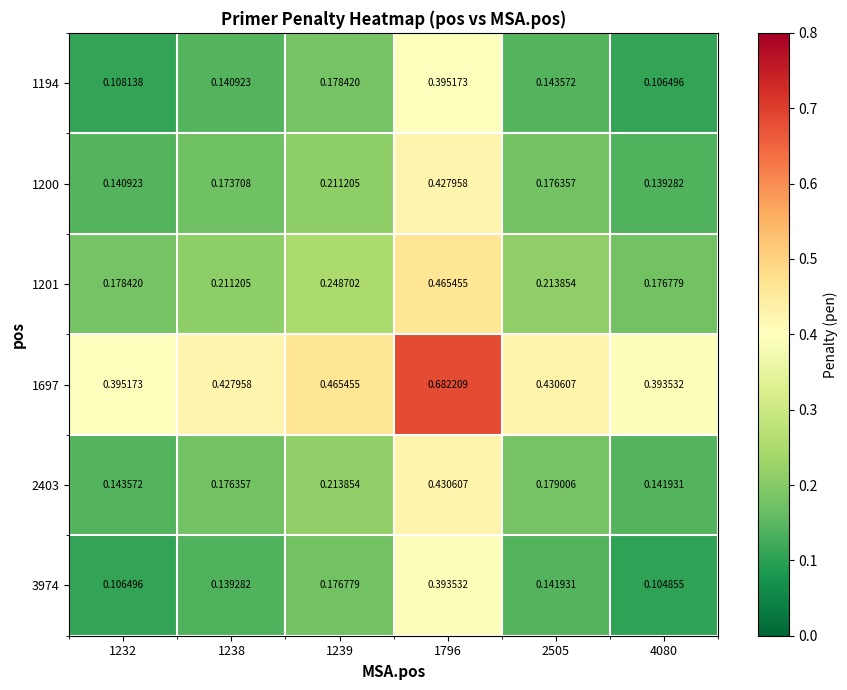

At which category is the sum across all series the highest?

1796